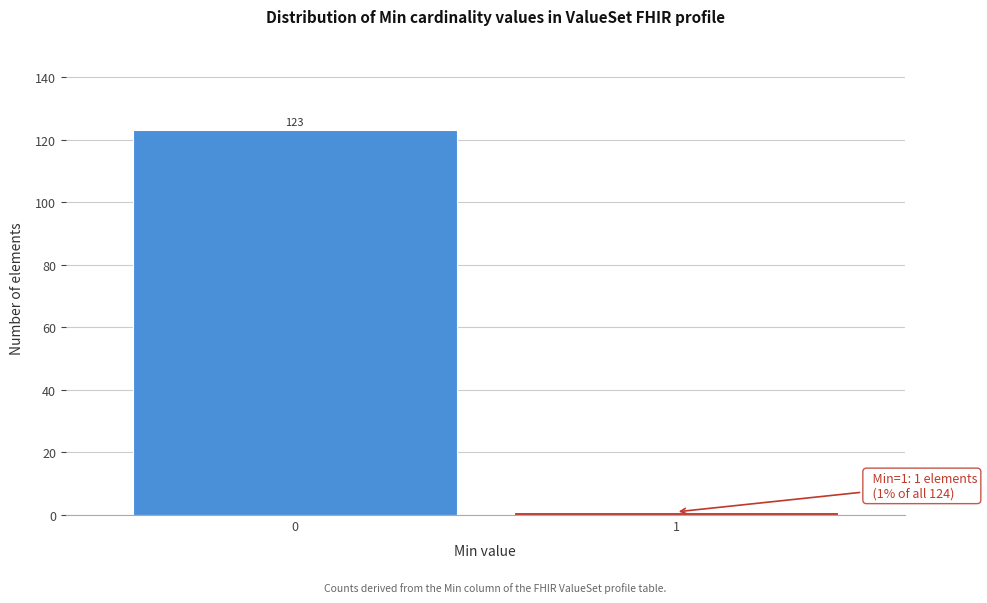

Reading left to right, transcribe all the data shown in this chart.

123	1